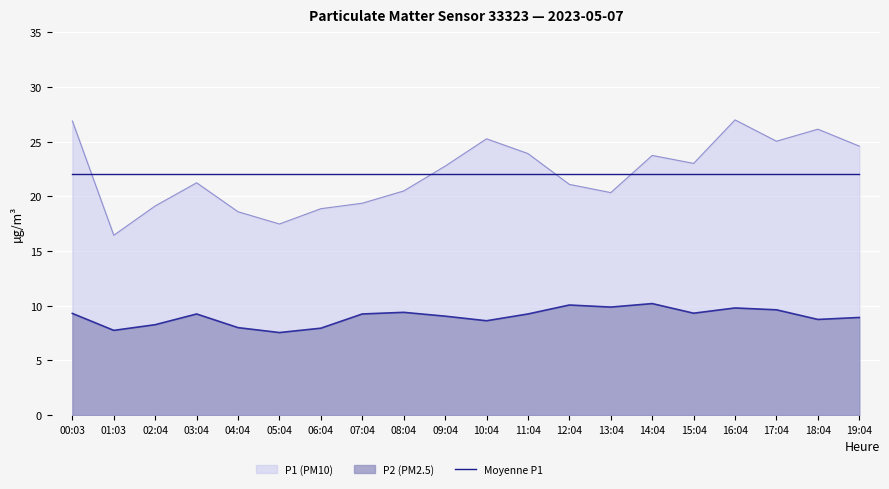

Reading right to left, what are all the values shown in this chart?

P1: 19:04=24.6	18:04=26.1	17:04=25.1	16:04=27.0	15:04=23.0	14:04=23.8	13:04=20.4	12:04=21.1	11:04=23.9	10:04=25.3	09:04=22.8	08:04=20.5	07:04=19.4	06:04=18.9	05:04=17.5	04:04=18.6	03:04=21.2	02:04=19.1	01:03=16.4	00:03=26.9
P2: 19:04=8.9	18:04=8.8	17:04=9.6	16:04=9.8	15:04=9.3	14:04=10.2	13:04=9.9	12:04=10.1	11:04=9.2	10:04=8.6	09:04=9.1	08:04=9.4	07:04=9.2	06:04=8.0	05:04=7.5	04:04=8.0	03:04=9.2	02:04=8.3	01:03=7.8	00:03=9.3